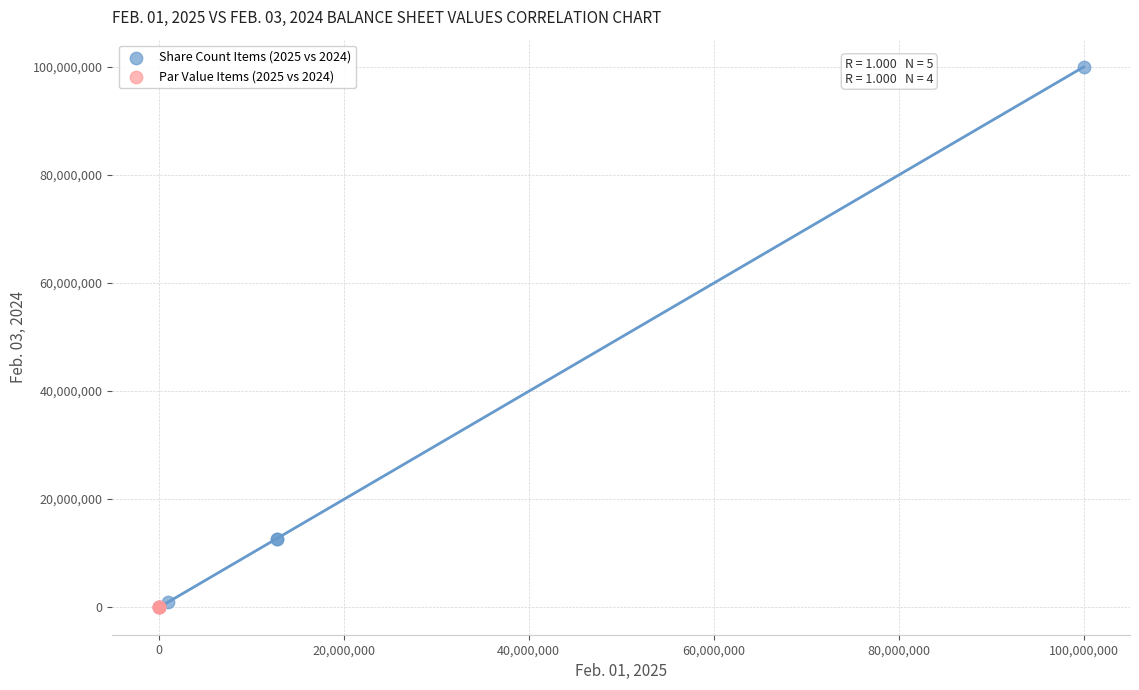

Which series contains the highest Y value?

Share Count Items (2025 vs 2024)